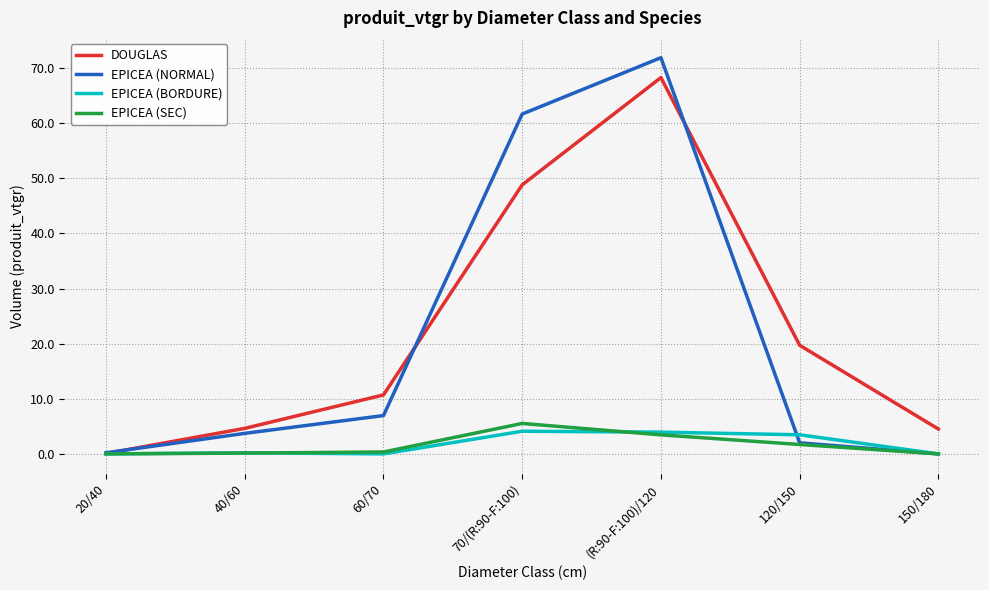

What is the sum of all EPICEA (NORMAL) values?

146.5